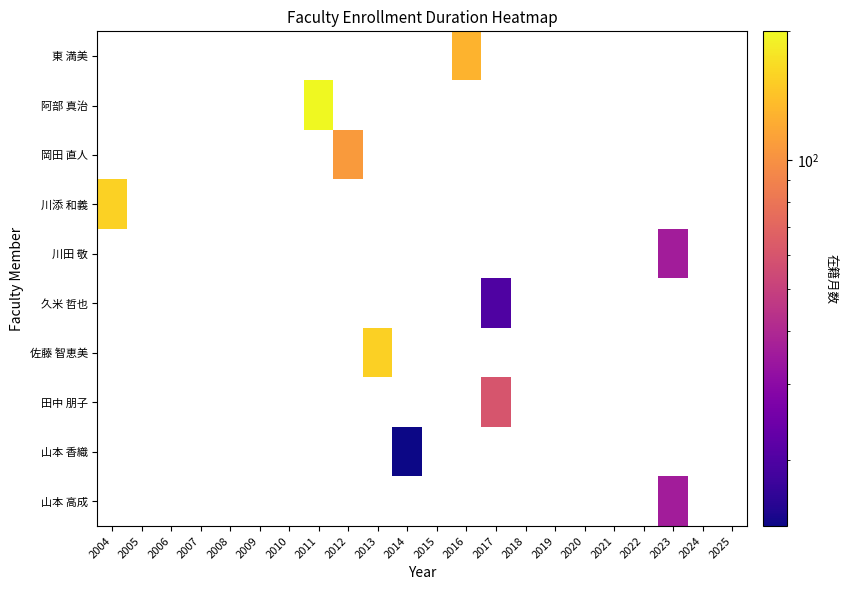

At which category does the chart reach its minimum across all series?

2014